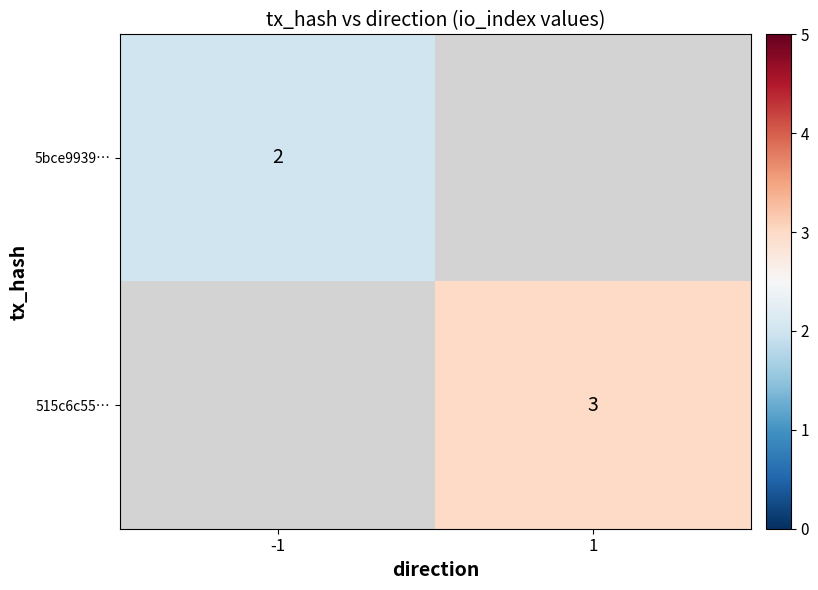

At how many categories does at least one series exceed 2?

1